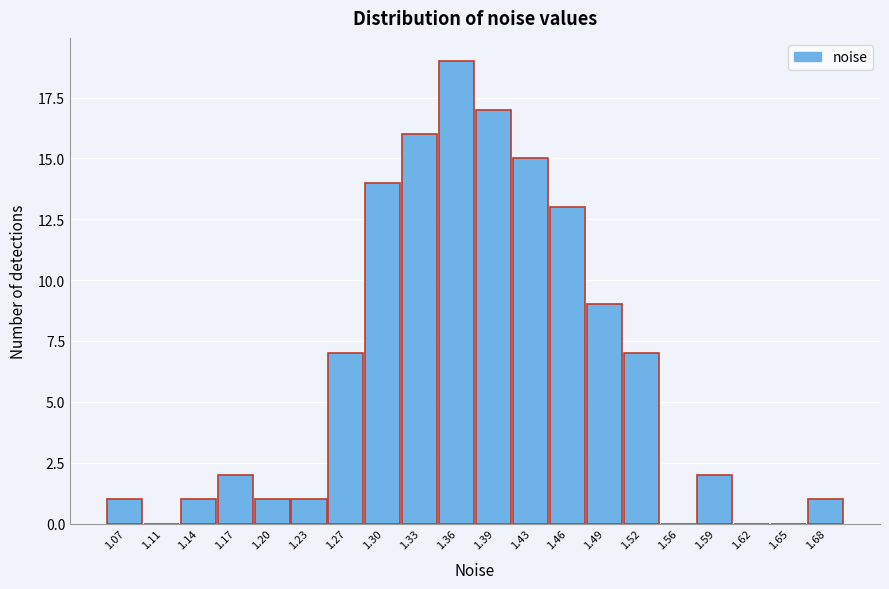

Reading right to left, transcribe all the data shown in this chart.

1.68=1	1.65=0	1.62=0	1.59=2	1.56=0	1.52=7	1.49=9	1.46=13	1.43=15	1.39=17	1.36=19	1.33=16	1.30=14	1.27=7	1.23=1	1.20=1	1.17=2	1.14=1	1.11=0	1.07=1